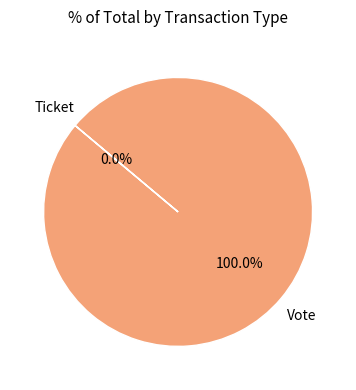

Which has a higher value, Ticket or Vote?

Vote